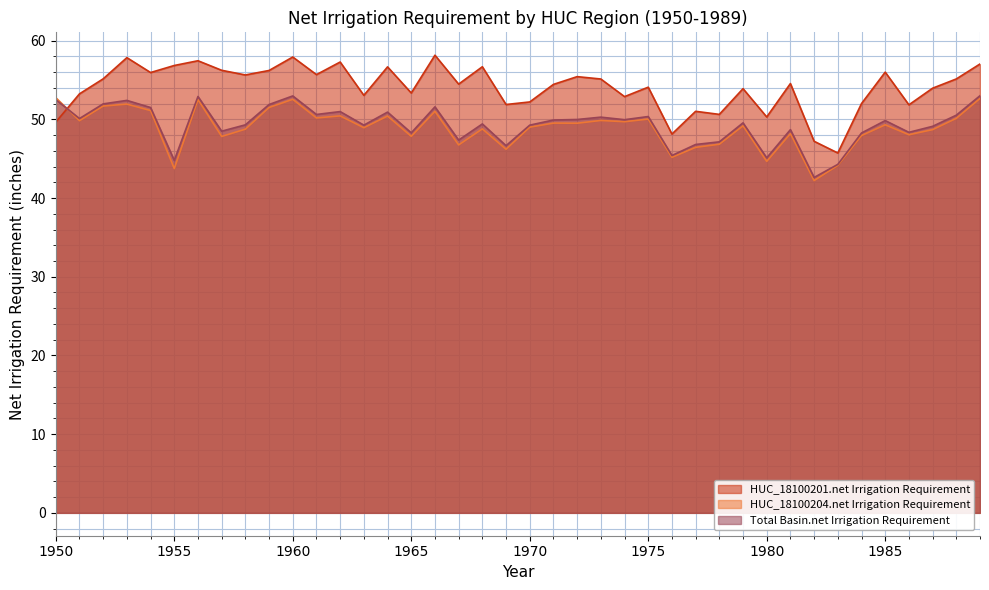

In Total Basin.net Irrigation Requirement, how many points are higher than both neighbors (excluding endpoints)?

12